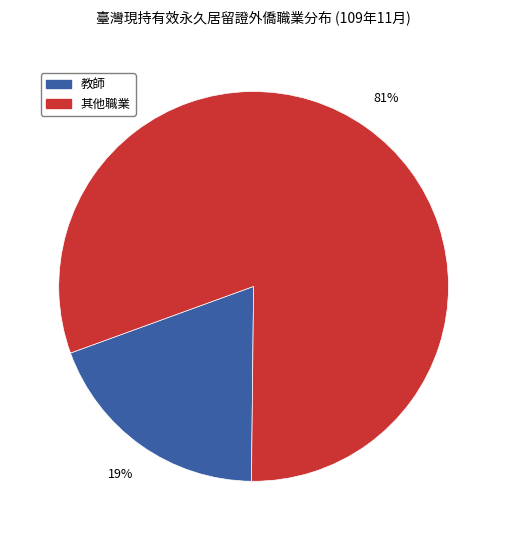

To the nearest percent, what percentage of the pie is 教師?

19%